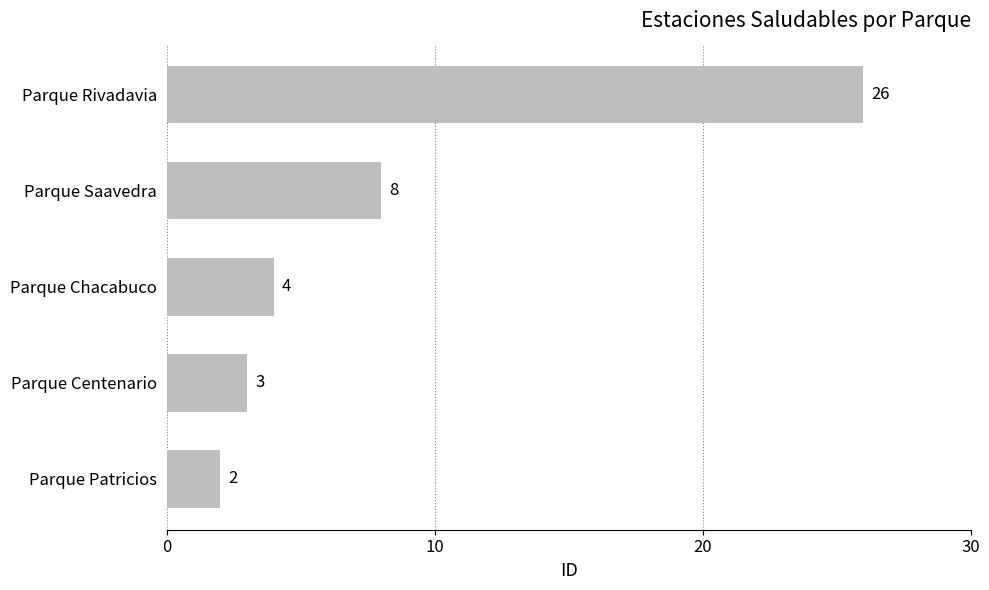

Reading bottom to top, extract all data points from this chart.

Parque Patricios=2	Parque Centenario=3	Parque Chacabuco=4	Parque Saavedra=8	Parque Rivadavia=26